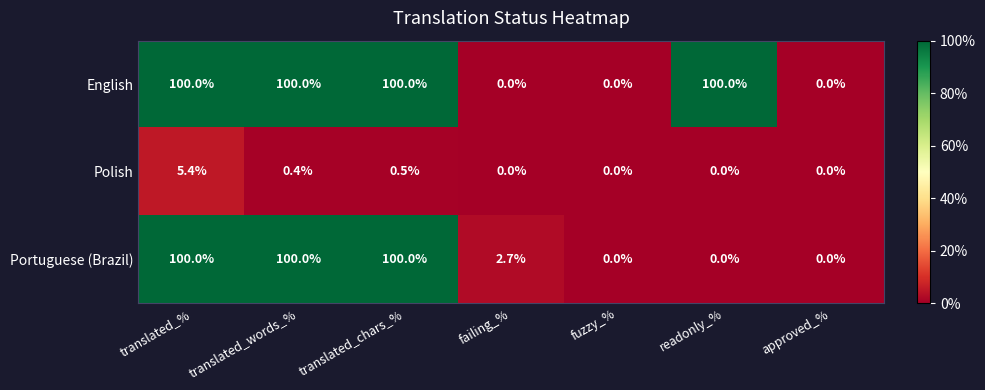

What is the sum of the English values at failing_% and readonly_%?

100.0